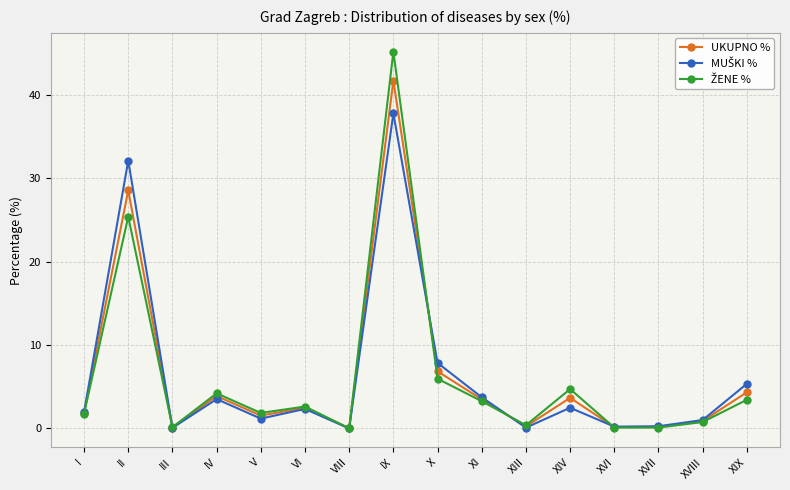

Which label corresponds to the largest value in the chart?

IX